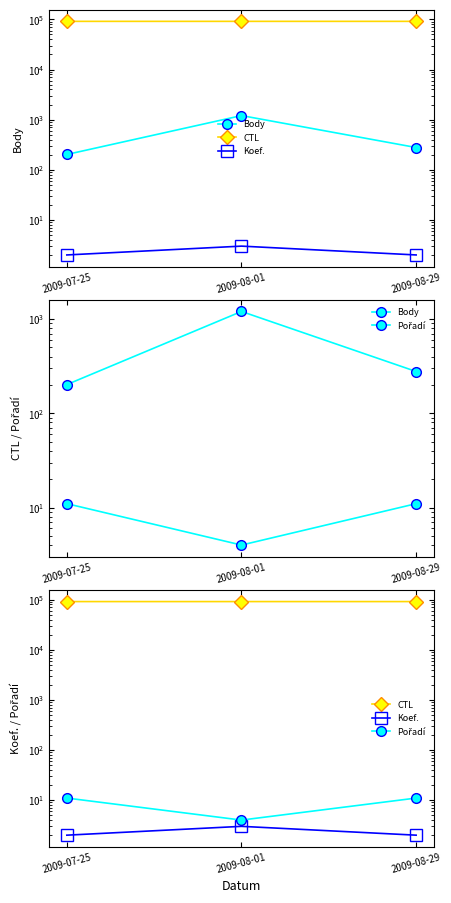

What is the sum of the CTL values at 2009-07-25 and 2009-08-29?

182828